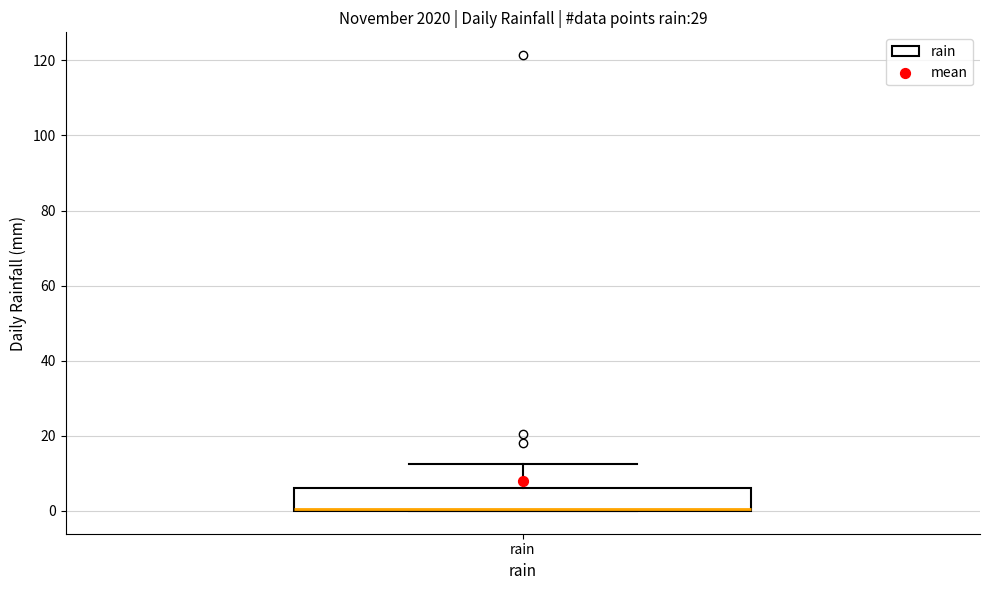

Transcribe this box plot: give where the median line is, the range the box spans, and where the two whiskers end, as read against the y-axis. The values are not printed on the chart, so give them approximately, as read against the axis.

median 0, box 0 to 6, whiskers 0 to 12